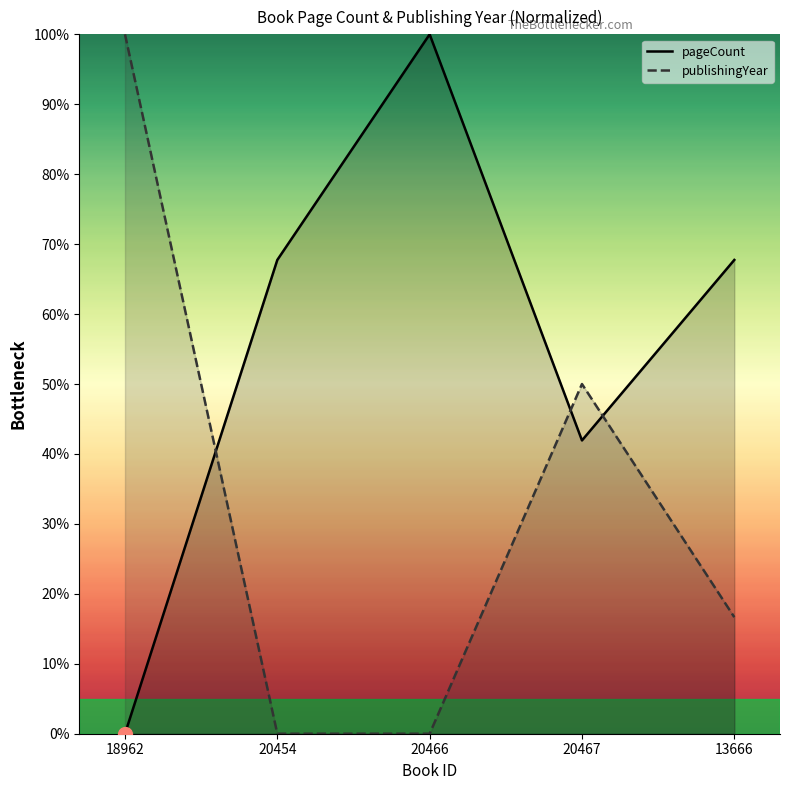

Does the chart display data point markers on the line(s)?

No